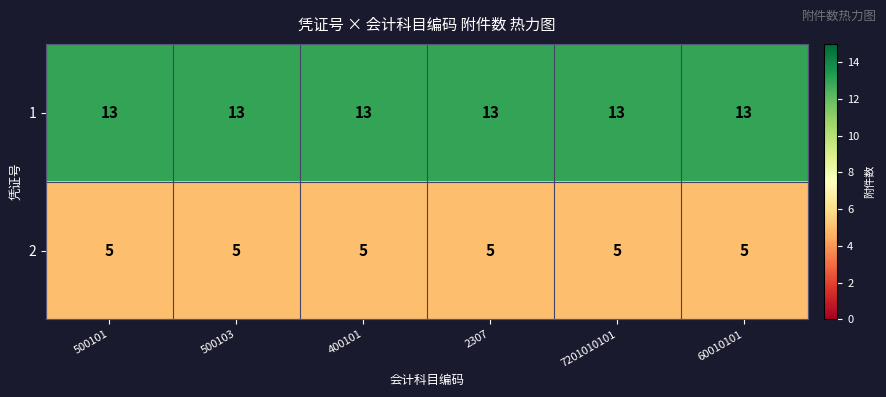

What is the lowest value of the 1 series?

13